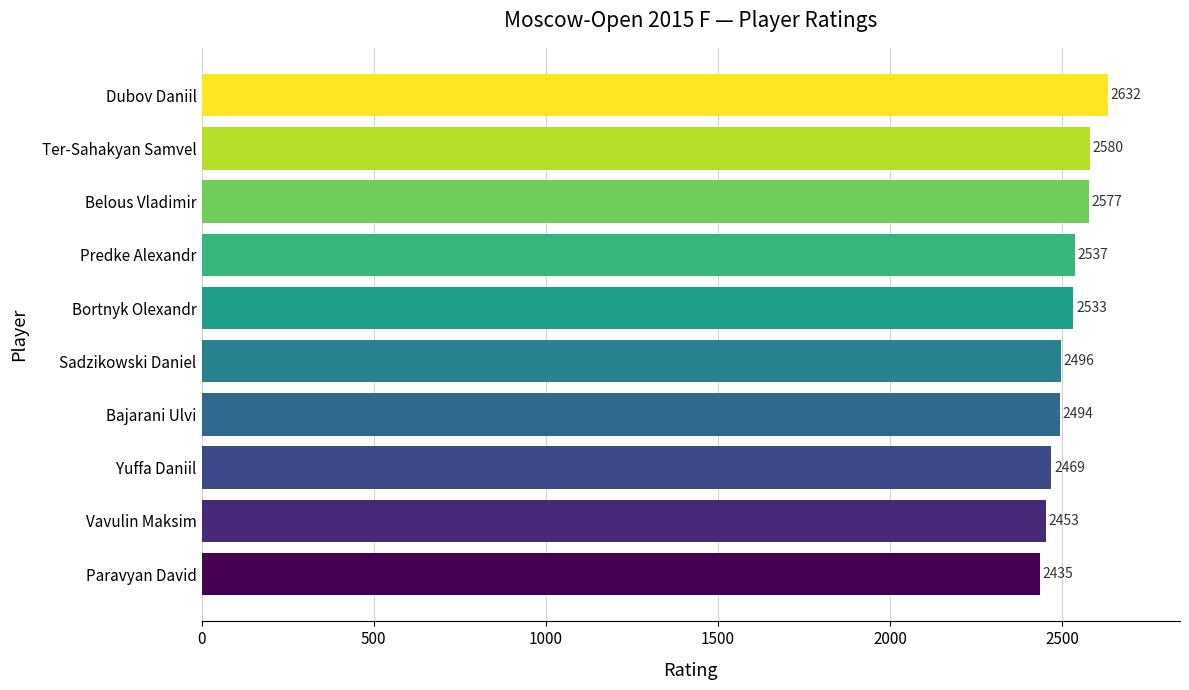

What is the sum of all values?

25206